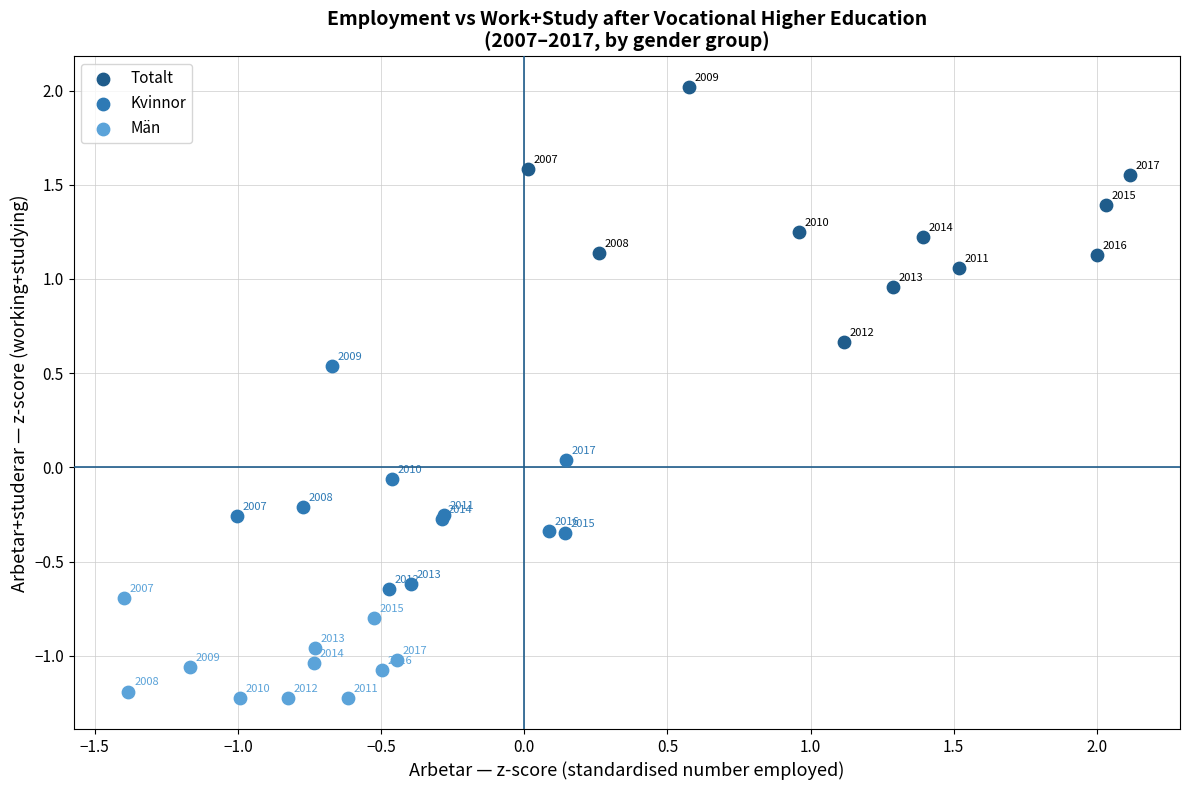

Which series reaches the minimum Y coordinate?

Män